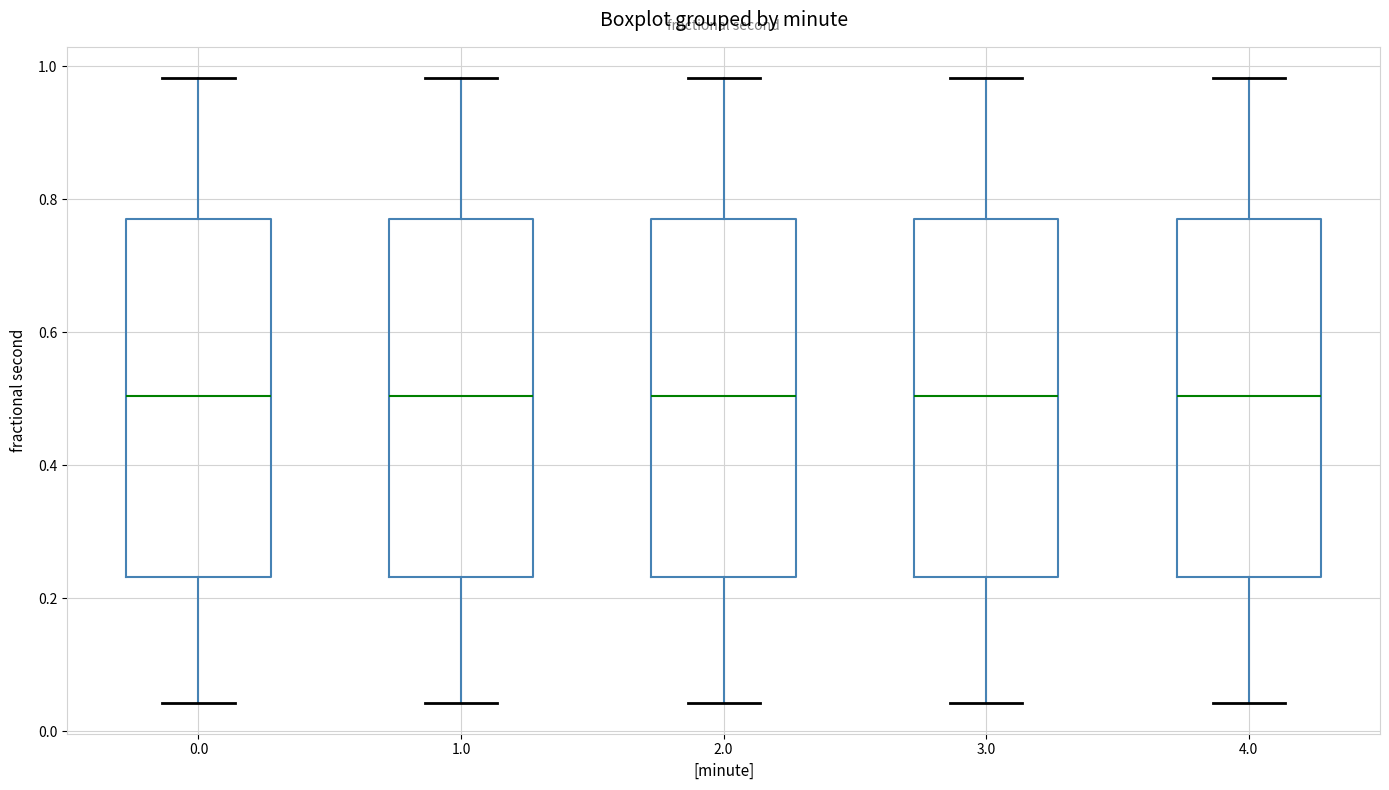

Reading left to right, read every box against the y-axis: the position of its median line, the range the box covers, and the ends of its whiskers. The values are not printed on the chart, so give them approximately, as read against the axis.

0.0: median 0.50, box 0.24 to 0.76, whiskers 0.04 to 0.98
1.0: median 0.50, box 0.24 to 0.76, whiskers 0.04 to 0.98
2.0: median 0.50, box 0.24 to 0.76, whiskers 0.04 to 0.98
3.0: median 0.50, box 0.24 to 0.76, whiskers 0.04 to 0.98
4.0: median 0.50, box 0.24 to 0.76, whiskers 0.04 to 0.98